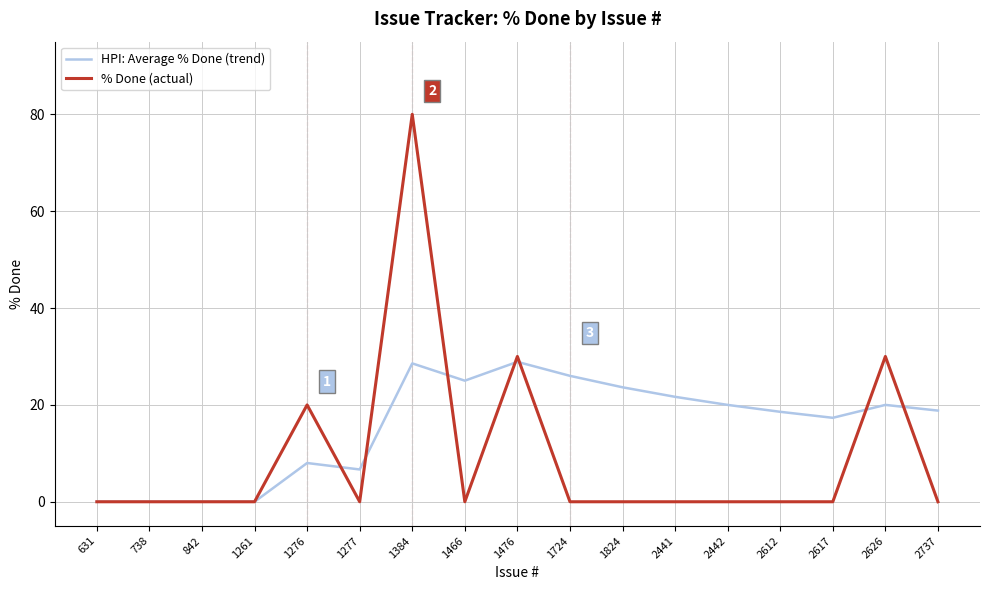

List the series in order of their overall mean, highest first.

HPI: Average % Done (trend), % Done (actual)